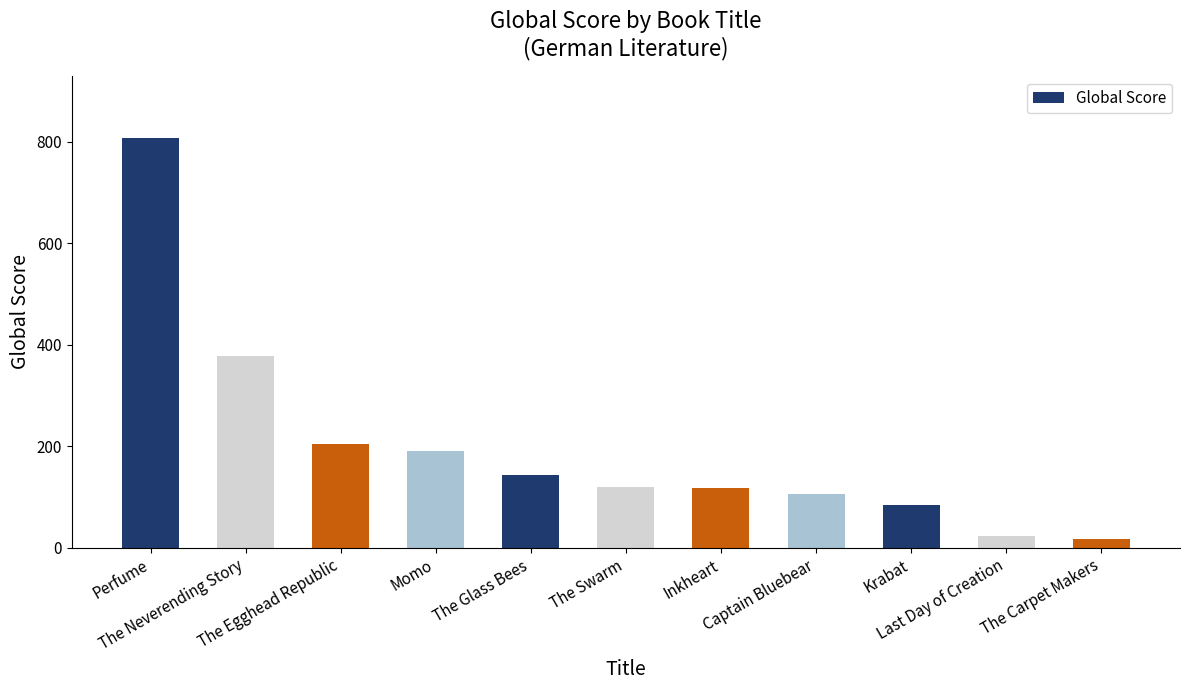

What is the difference between the second highest and minimum values?

360